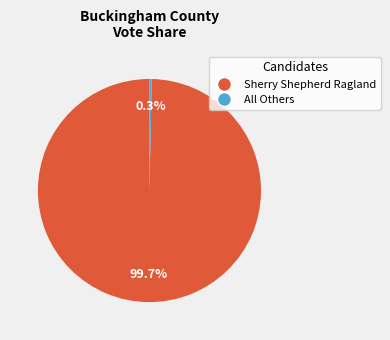

Does any single category account for the majority?

Yes